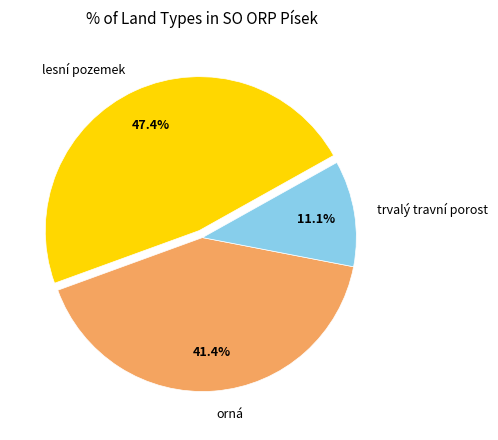

Rank the categories by value from highest to lowest.

lesní pozemek, orná, trvalý travní porost